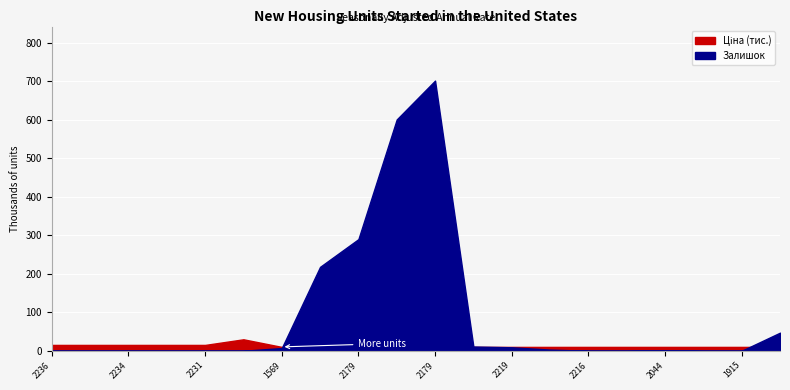

The Ціна series shows 5160.3 at 285102219. True or false?

False